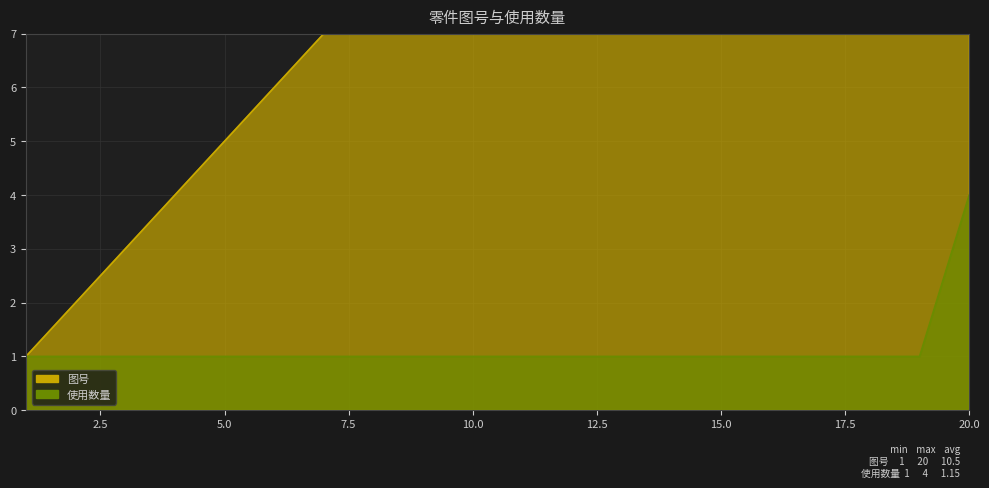

What is the sum of the 图号 values at 11 and 3?

14